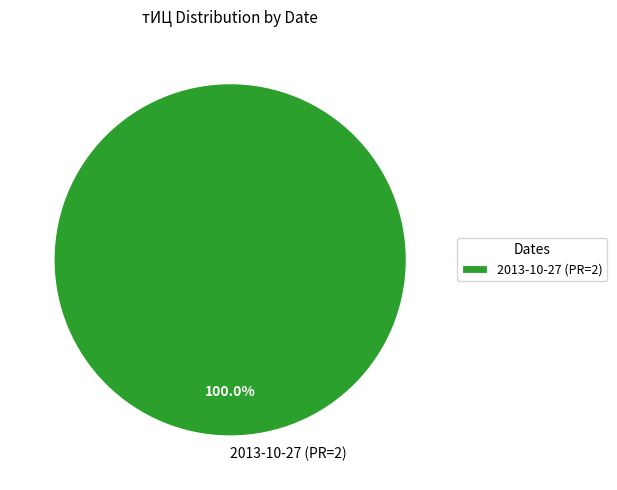

Rank the categories by value from highest to lowest.

2013-10-27 (PR=2)